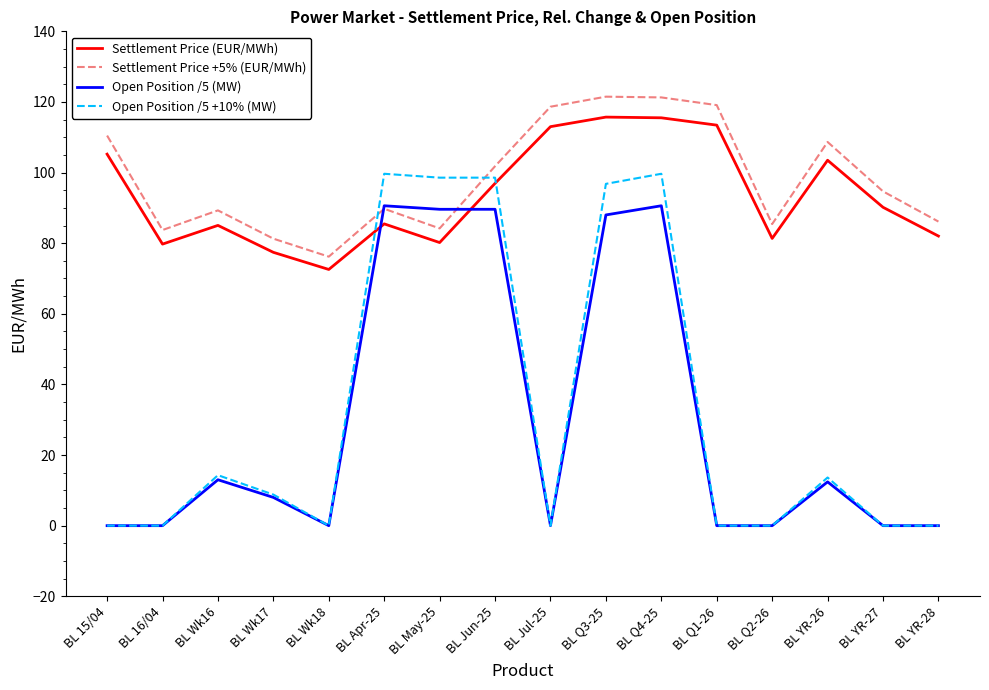

What is the difference between the Settlement Price (EUR/MWh) values at BL YR-26 and BL Q2-26?

22.1